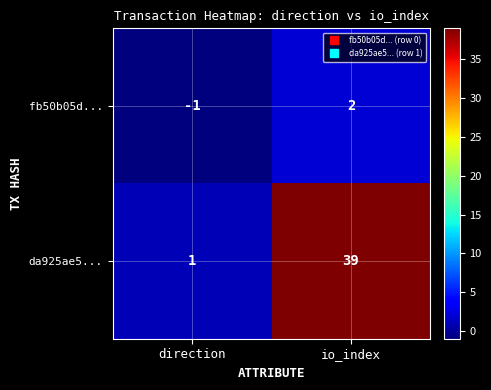

Reading left to right, extract all data points from this chart.

fb50b05d...: -1	2
da925ae5...: 1	39